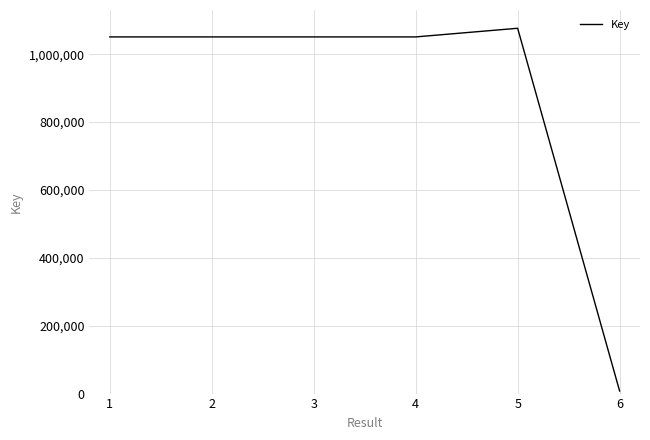

What is the change in value from 4 to 5?

+25478